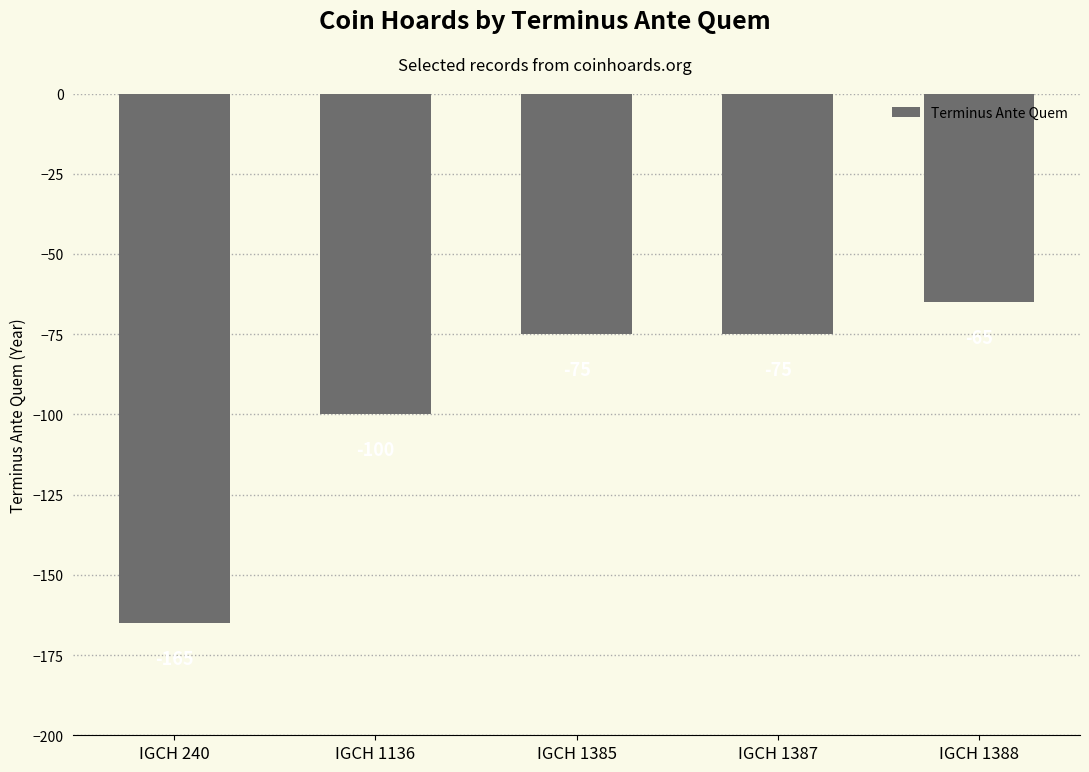

Count the number of data series in this chart.

1